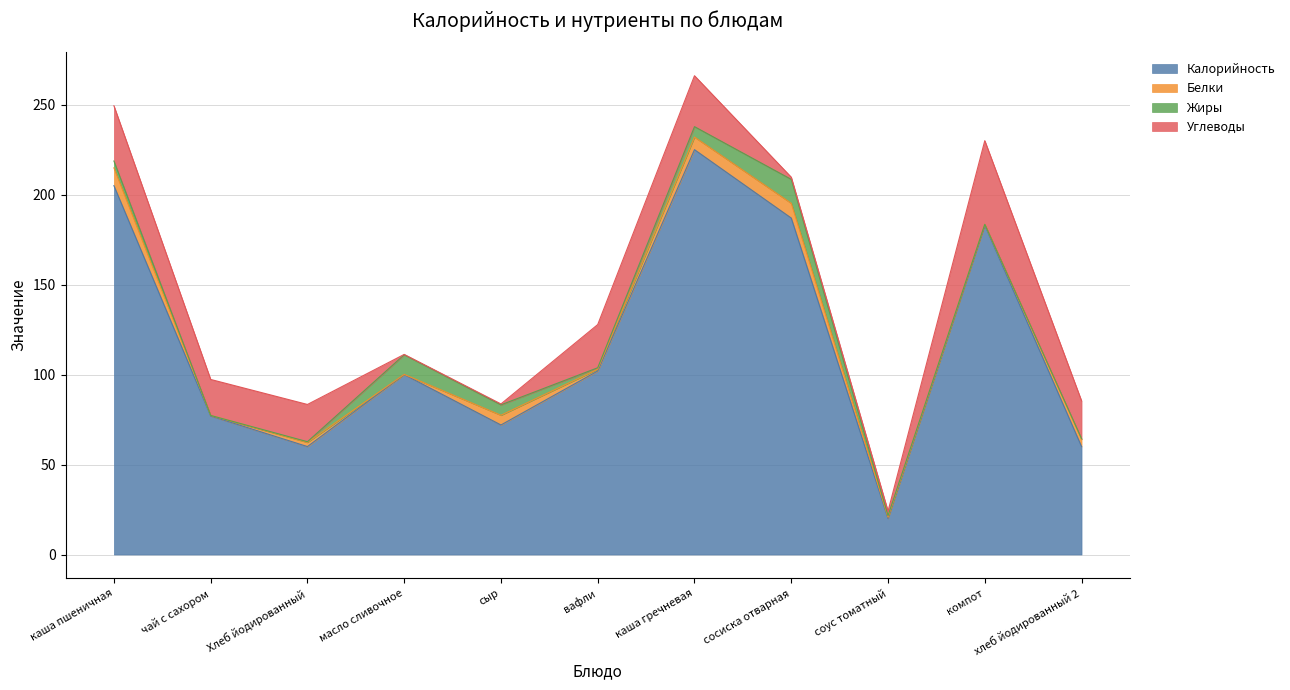

What is the difference between the highest and lowest values at соус томатный?

19.3